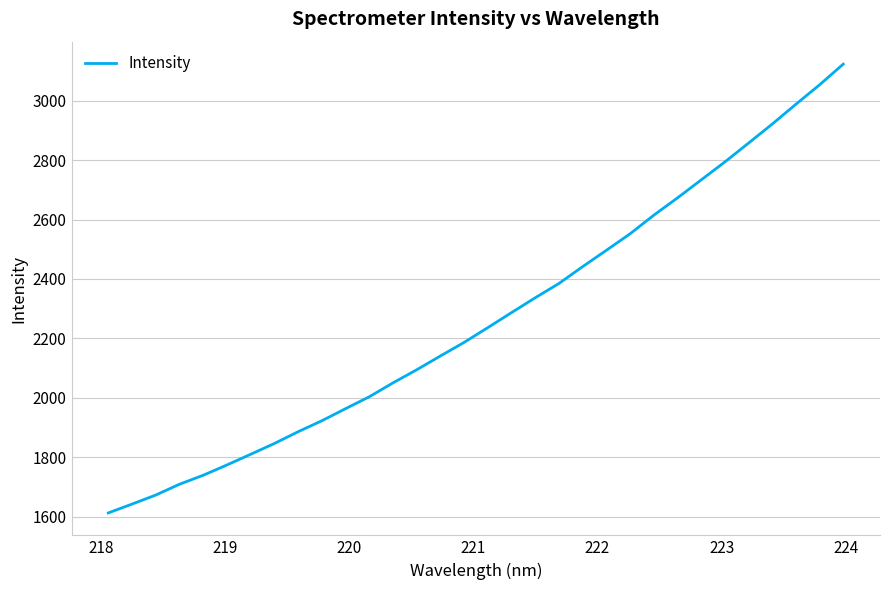

What is the greatest value displayed?

3122.5